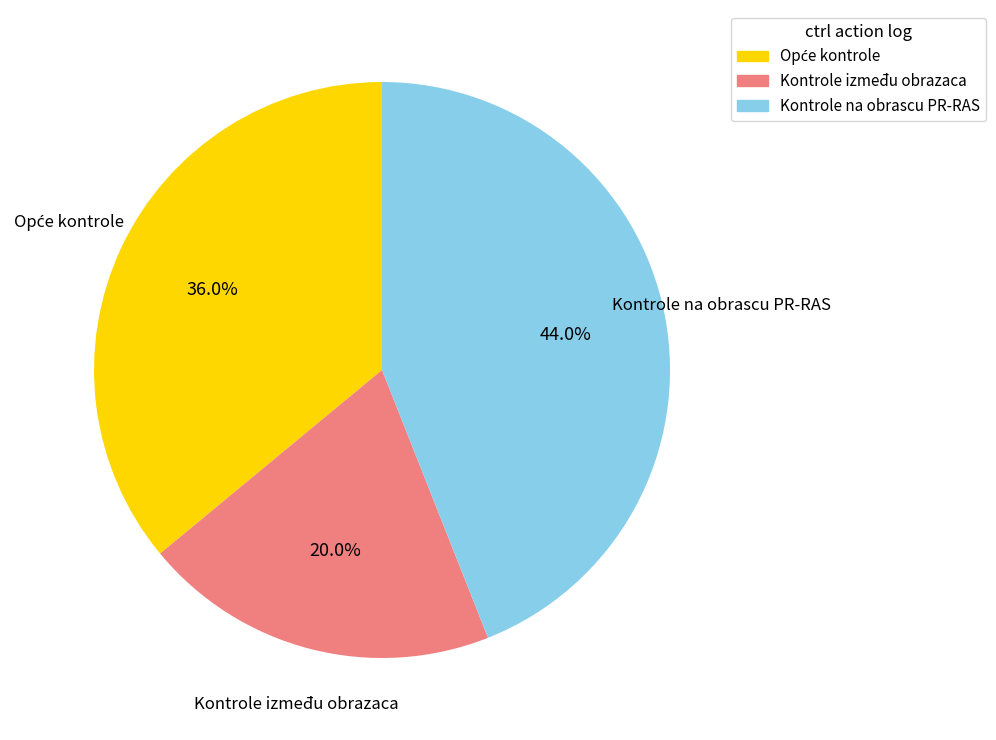

Is the sum of Kontrole na obrascu PR-RAS and Kontrole između obrazaca greater than half?

Yes